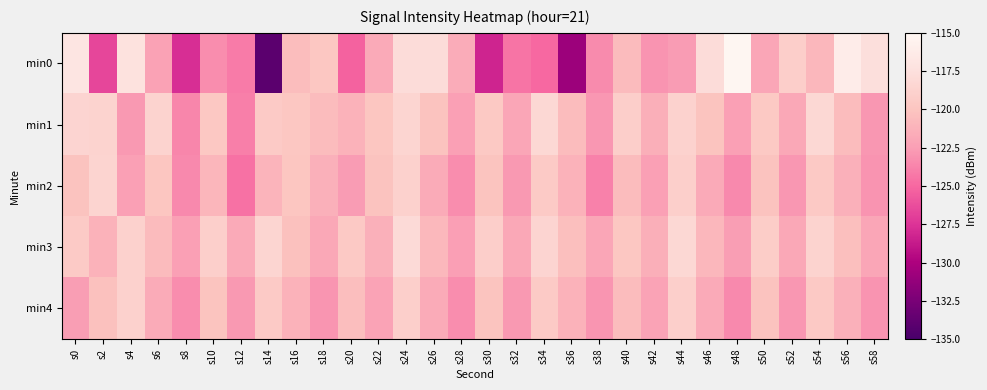

How many series are shown in this chart?

5